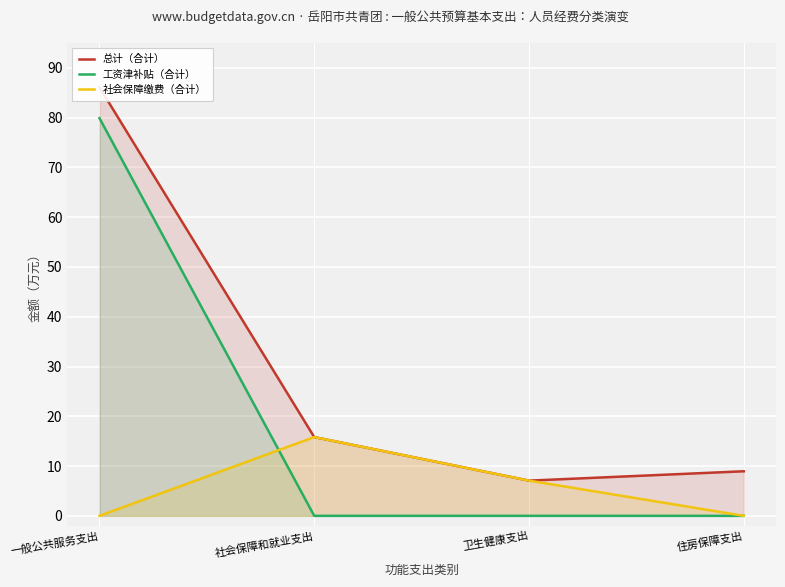

True or false: 总计（合计） has a value of 7.1 at 卫生健康支出.

True